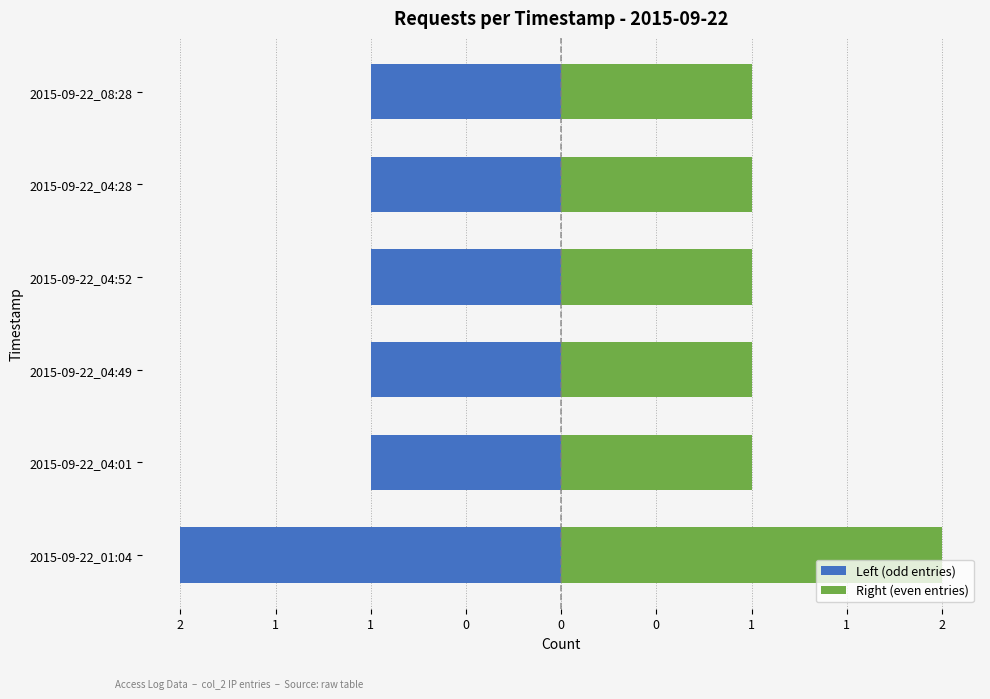

Is it true that Right (even entries) equals 1 at 2015-09-22_04:28?

True